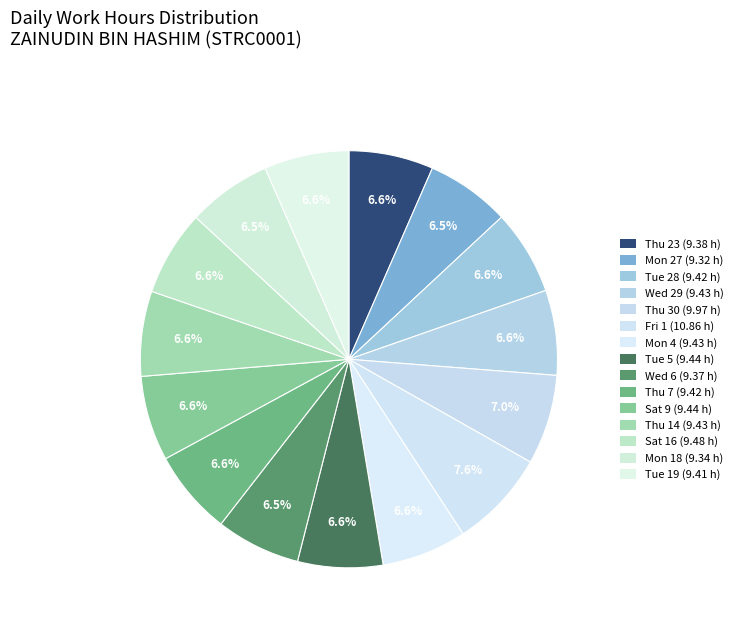

Count the number of slices in the pie.

15